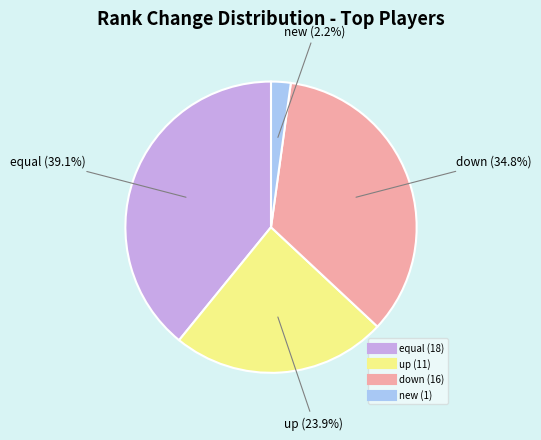

What percentage is NOT represented by equal?

60.9%